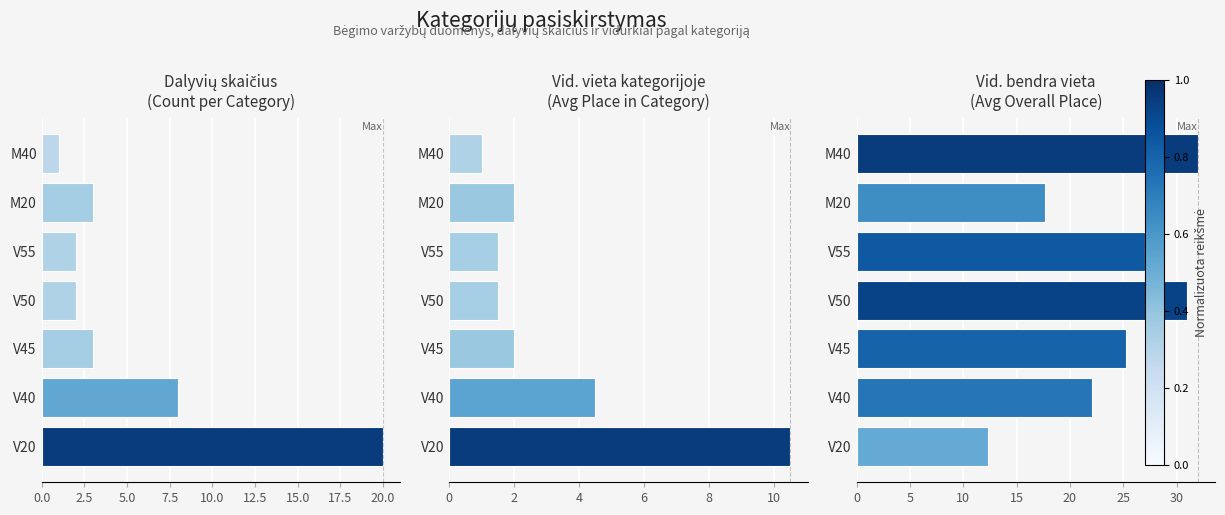

How many categories are shown in the chart?

7